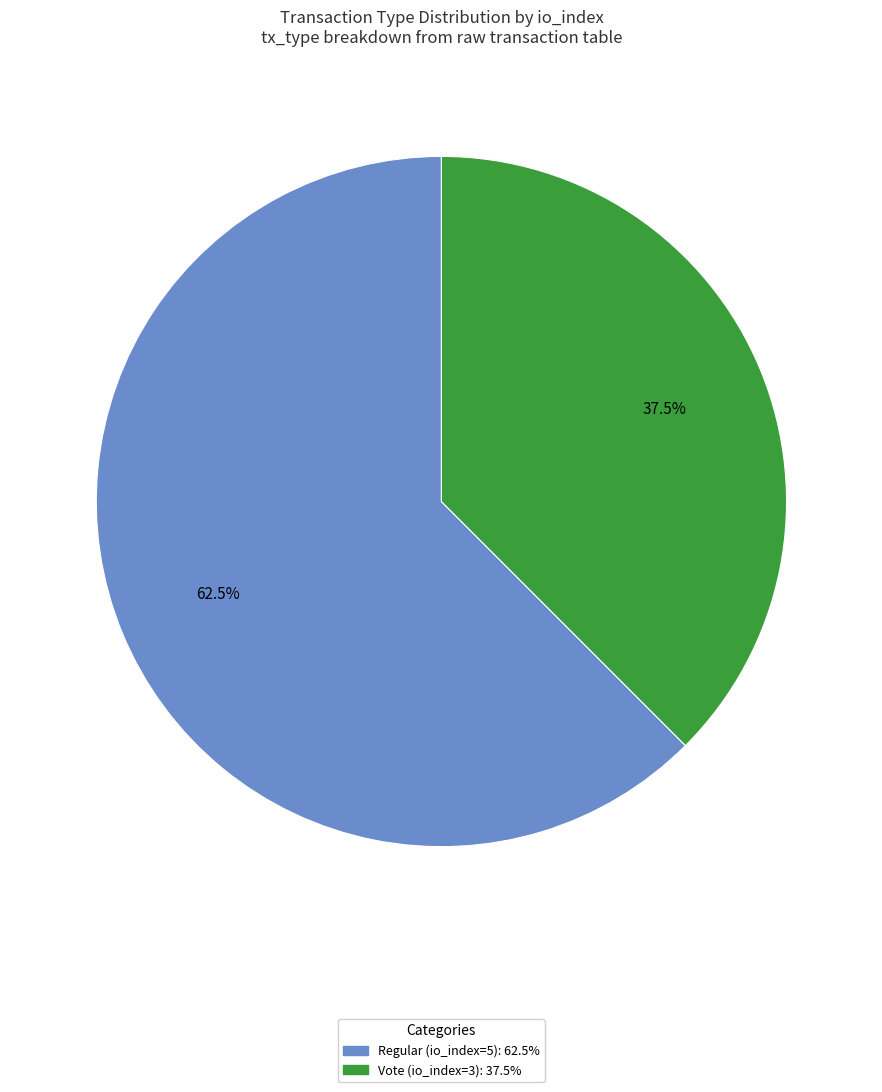

Between Regular (io_index=5) and Vote (io_index=3), which is larger?

Regular (io_index=5)